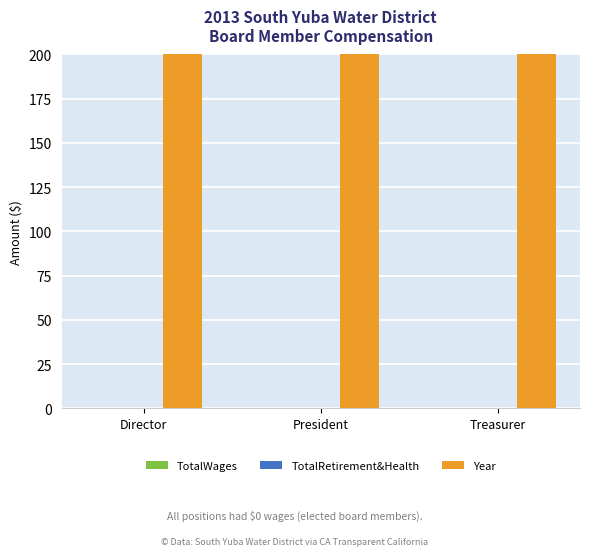

What is the sum of all Year values?

6039